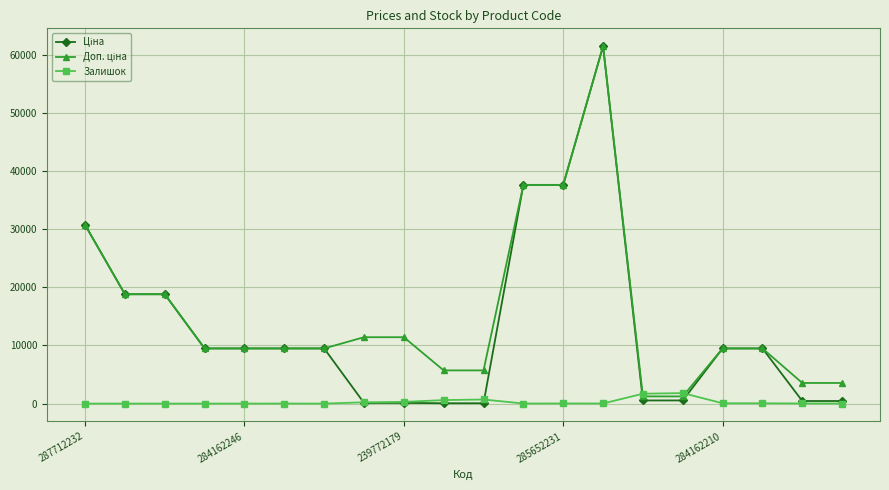

How many distinct data groups are displayed?

3